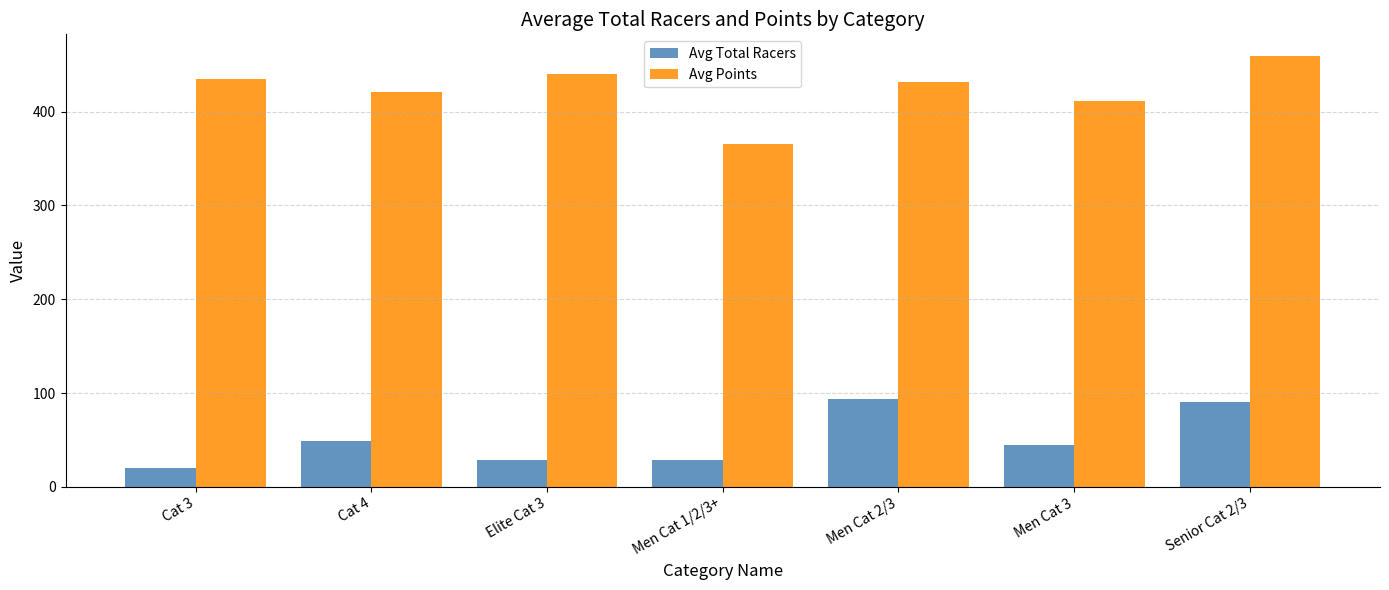

Read the Avg Total Racers value at Men Cat 3.

44.4